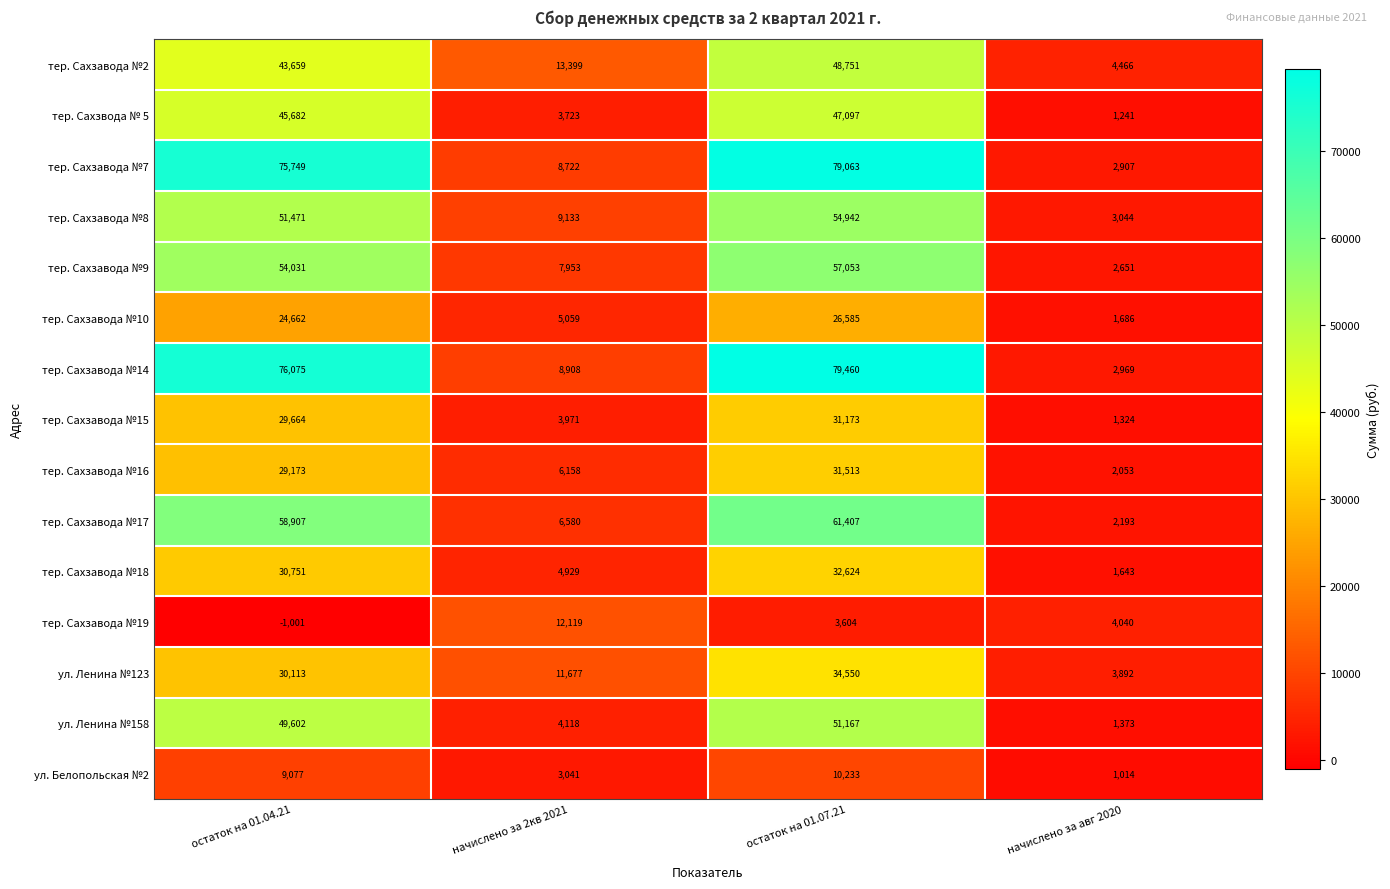

Which series has the largest range (max minus min)?

тер. Сахзавода №14